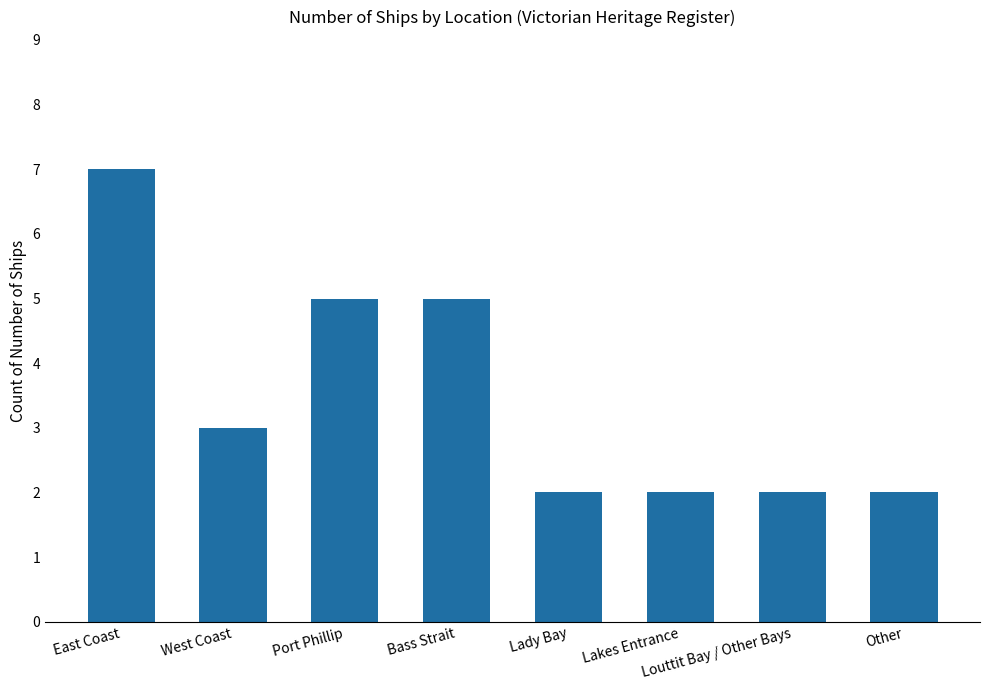

How many series are shown in this chart?

1